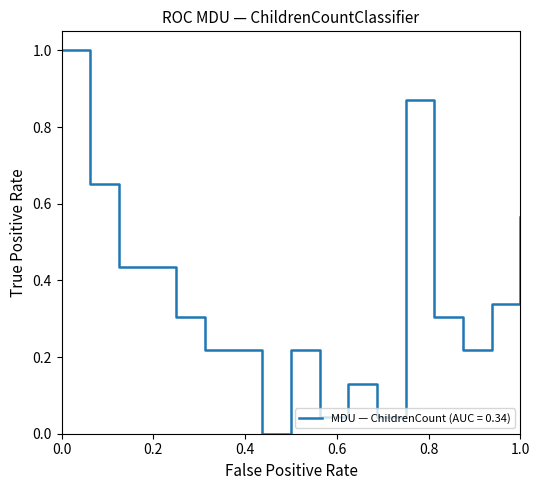

Count the number of data series in this chart.

1